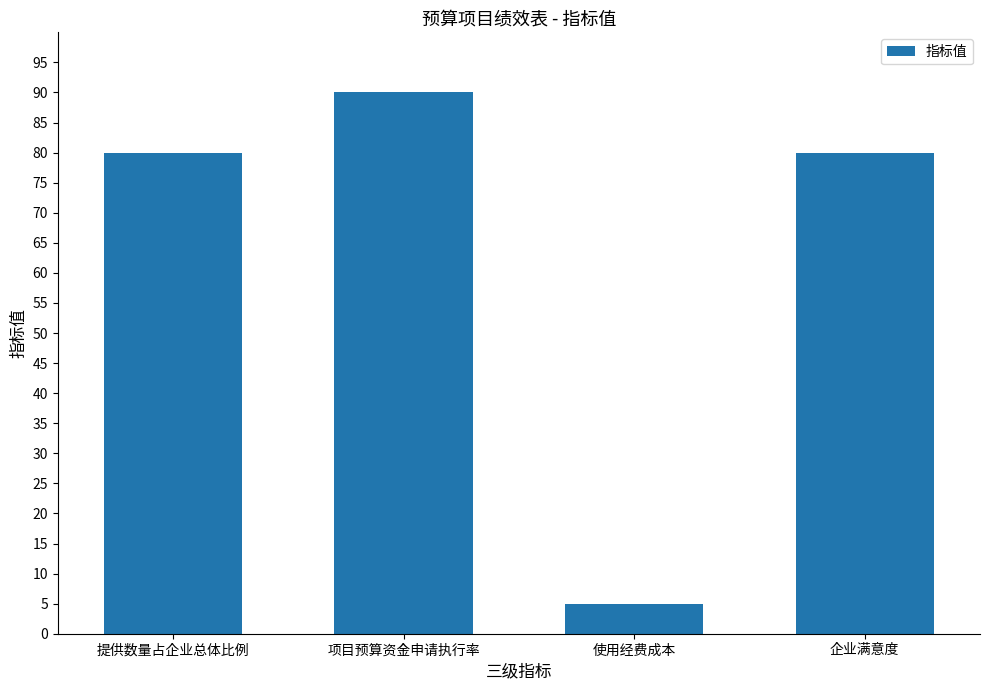

What is the label of the 3rd bar from the left?

使用经费成本